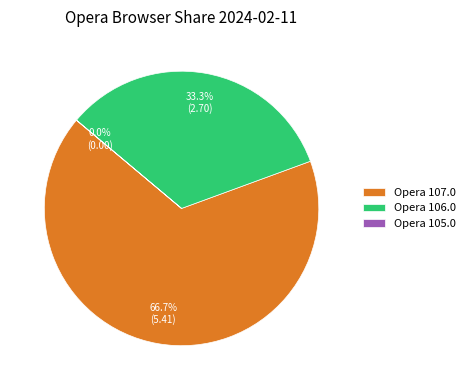

Is there a majority slice in this chart?

Yes